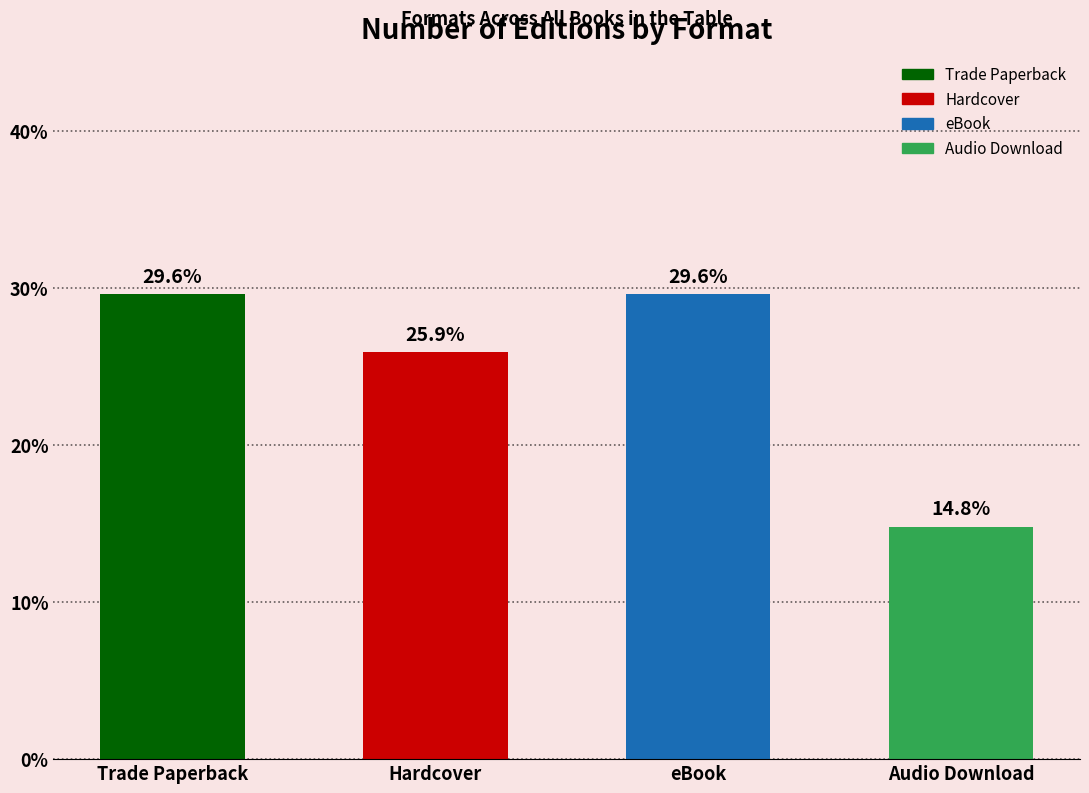

True or false: the data shows 29.6 at Trade Paperback.

True